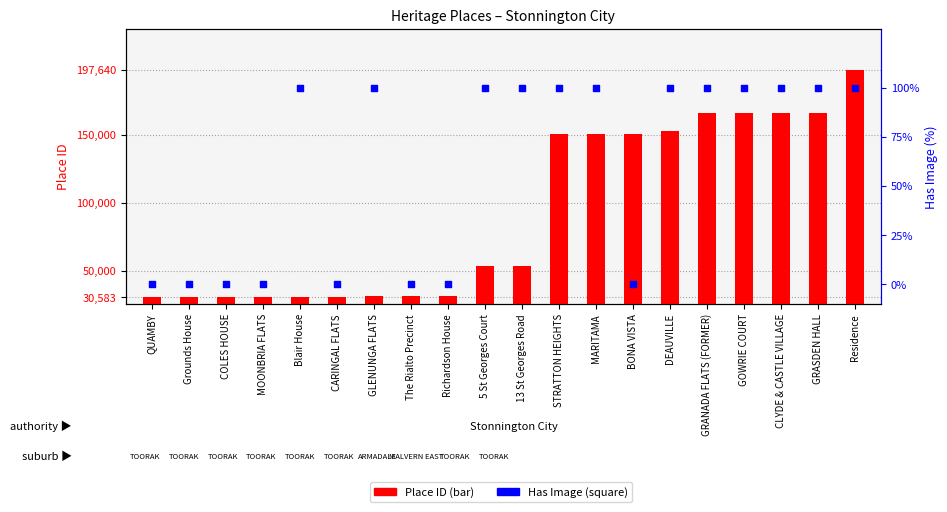

What is the total value across all series at GOWRIE COURT?

165802